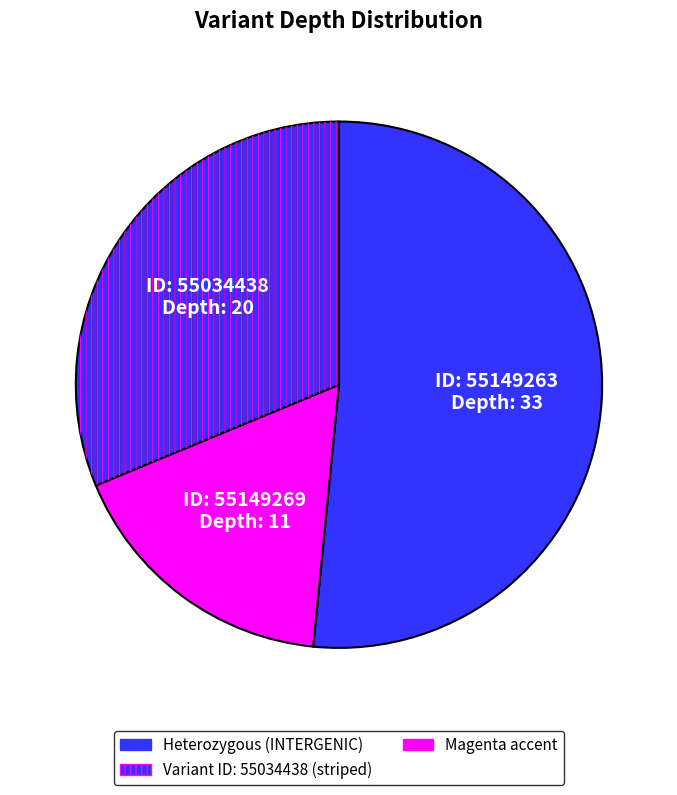

What is the change in value from 55149263 to 55149269?

-22